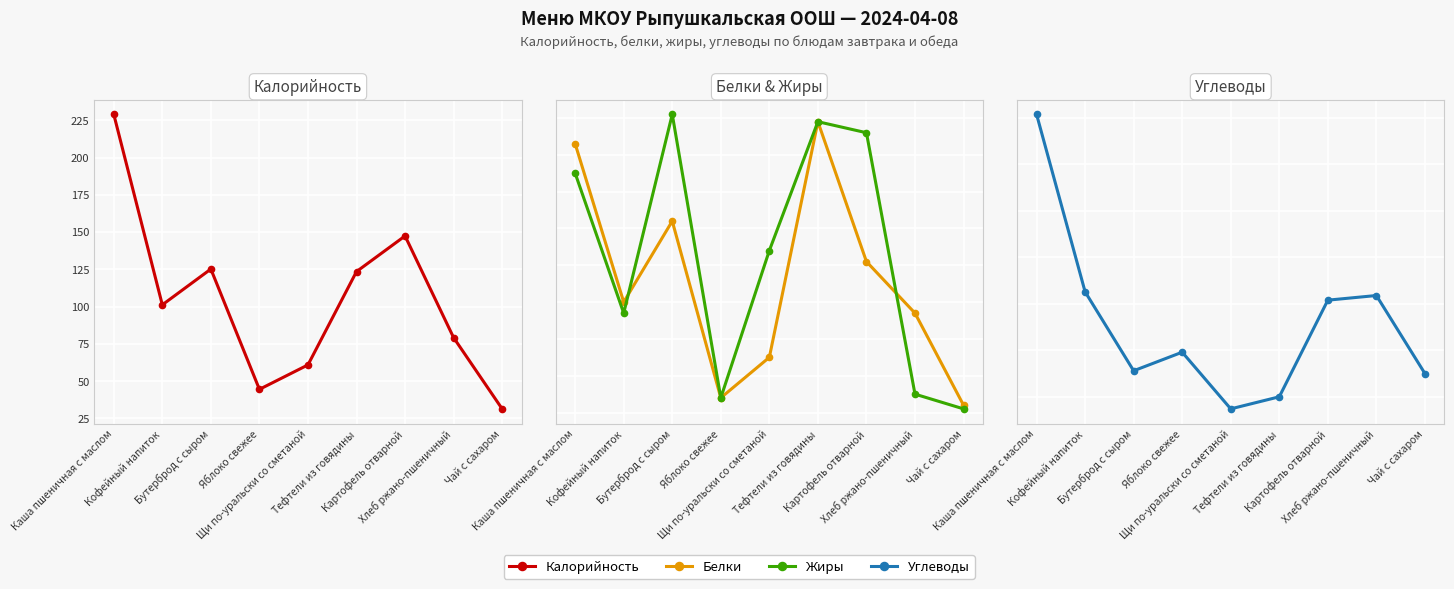

Which series ends up on top after the final intersection of Жиры and Углеводы?

Углеводы